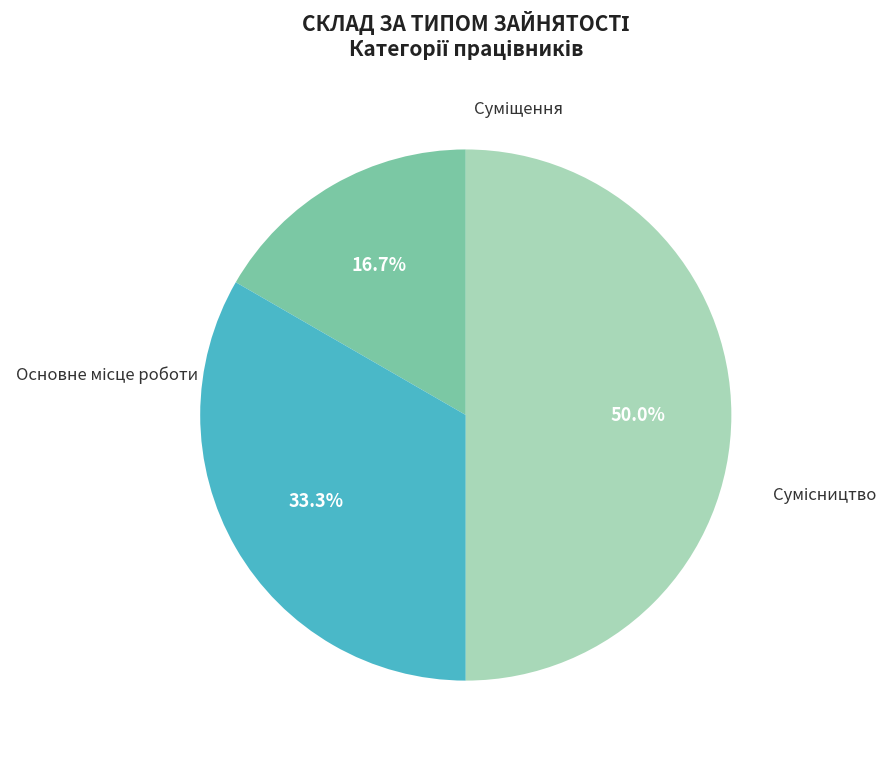

How many slices are in this pie chart?

3